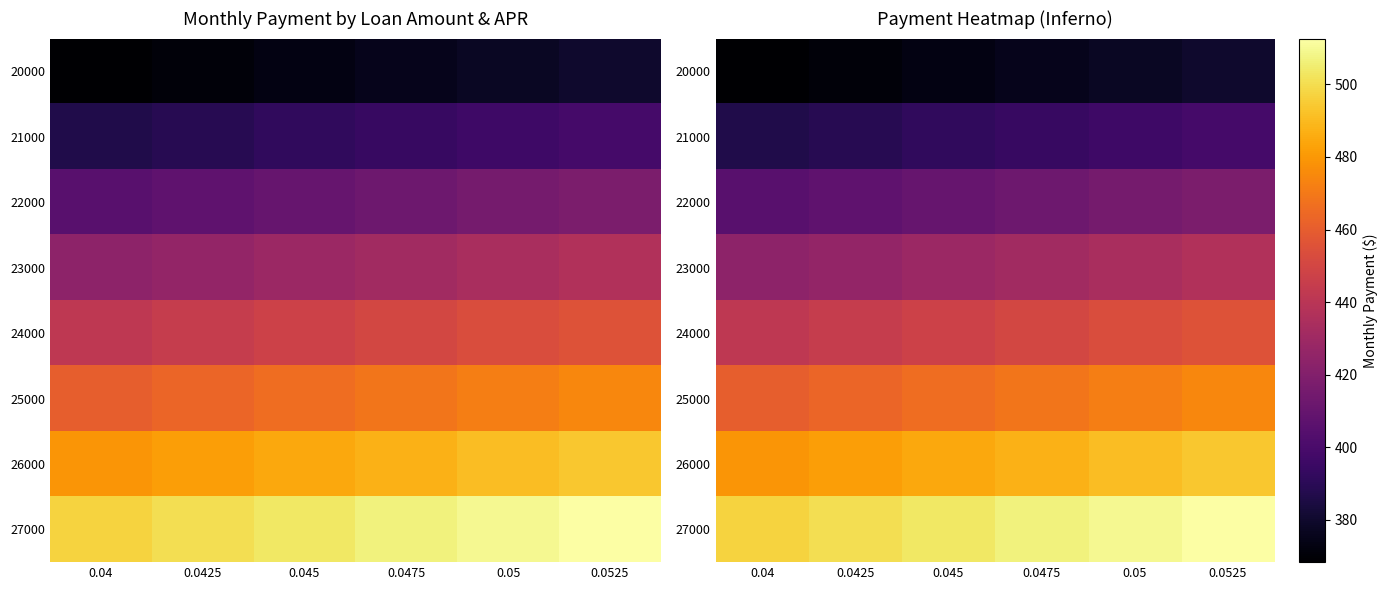

The 24000 series shows 444.7 at 0.0425. True or false?

True